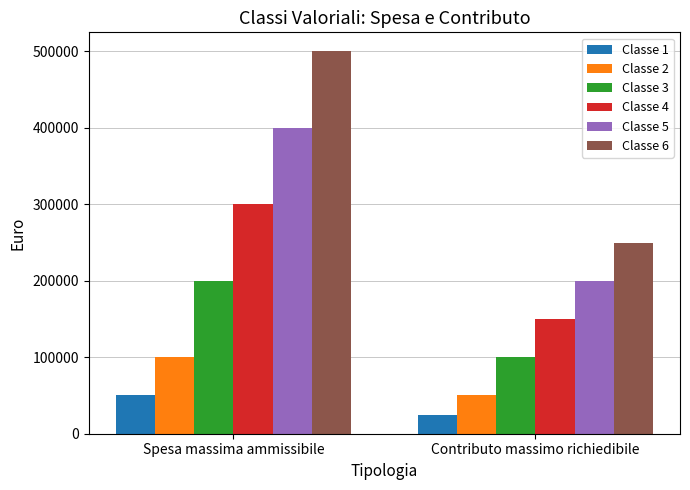

How many bars are there in each group?

6